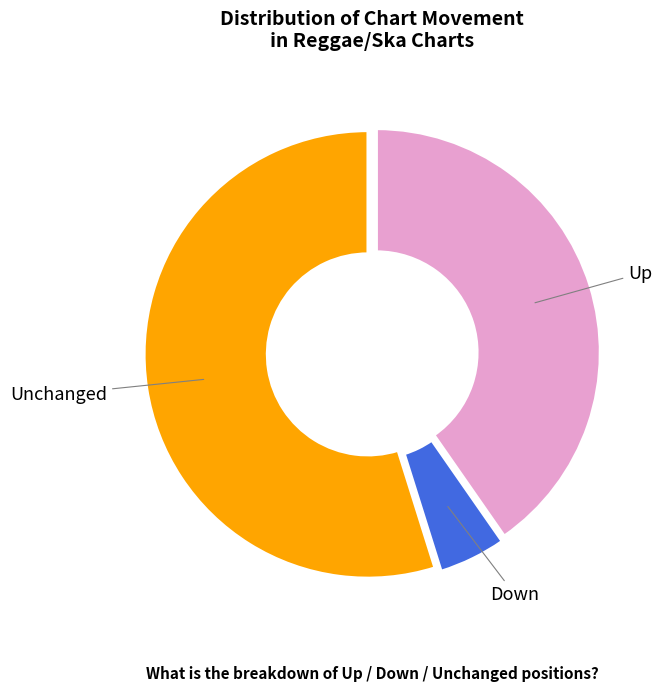

The Up slice represents 40% of the pie. True or false?

True